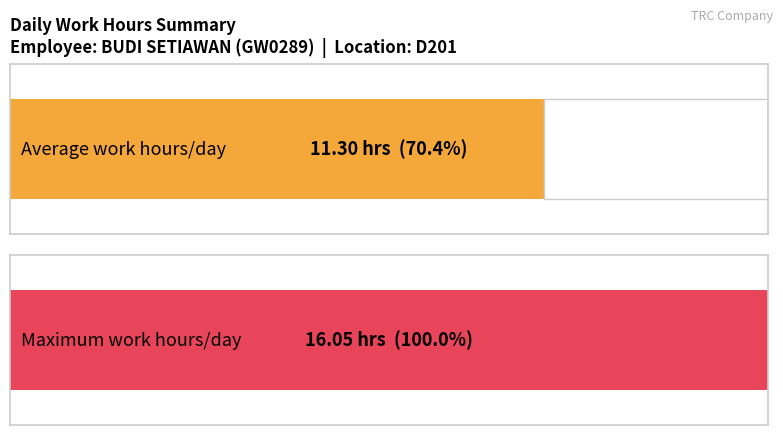

Is it true that the value at 17 is 6.1?

False